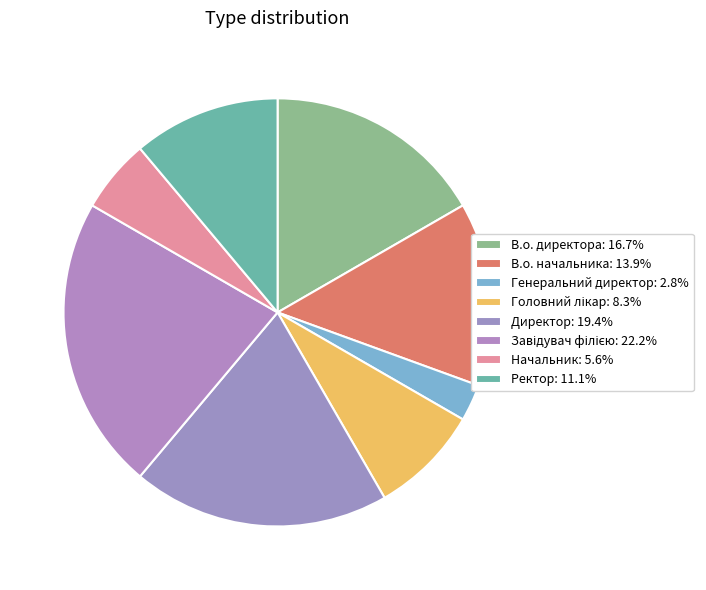

What percentage is the Начальник slice, to the nearest percent?

6%